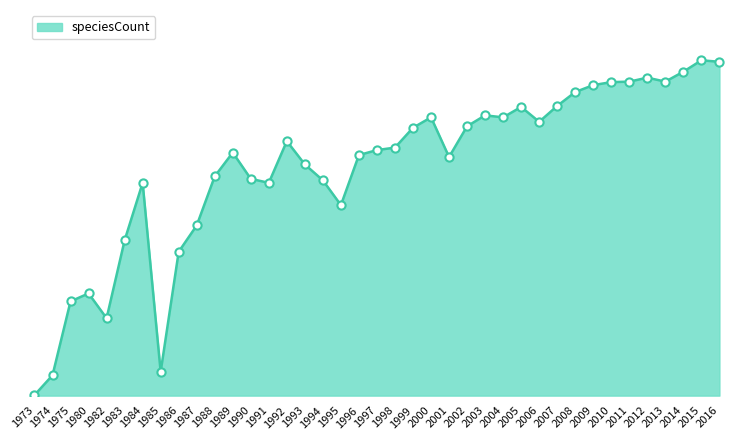

Is this an area chart (filled region under the line)?

Yes